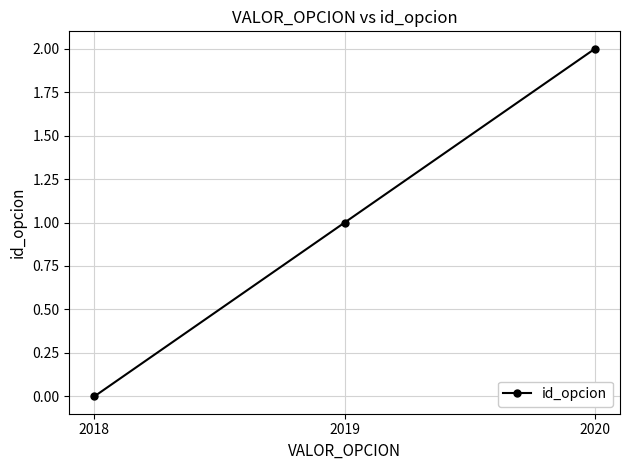

What is the difference between the maximum and minimum values?

2